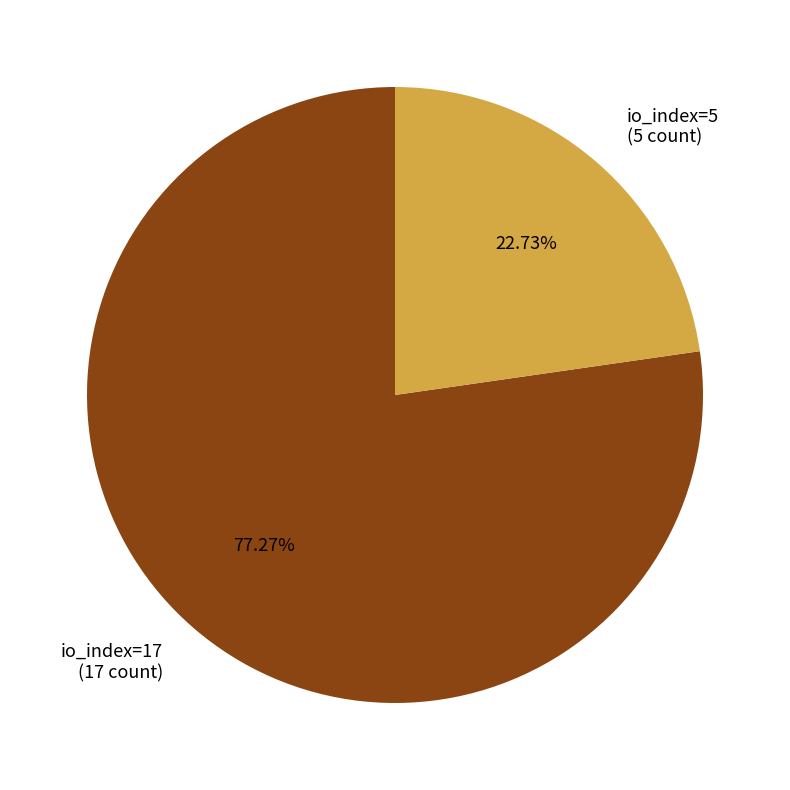

Does any single category account for the majority?

Yes